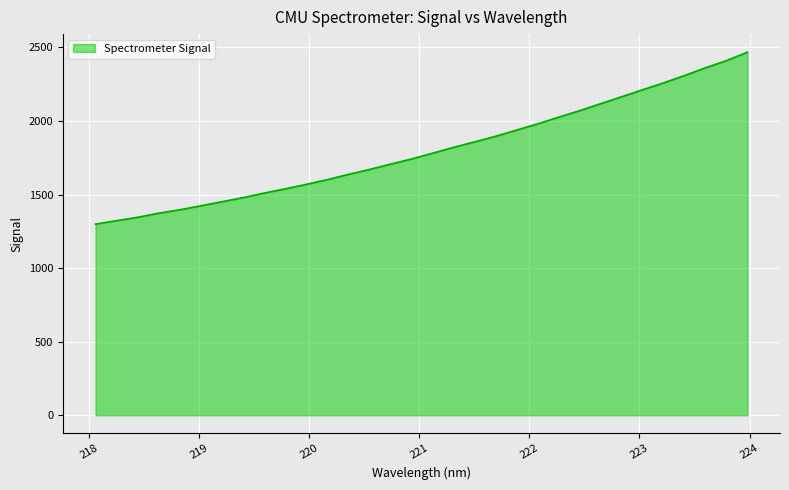

True or false: there are more than 1 points higher than both neighbors.

False